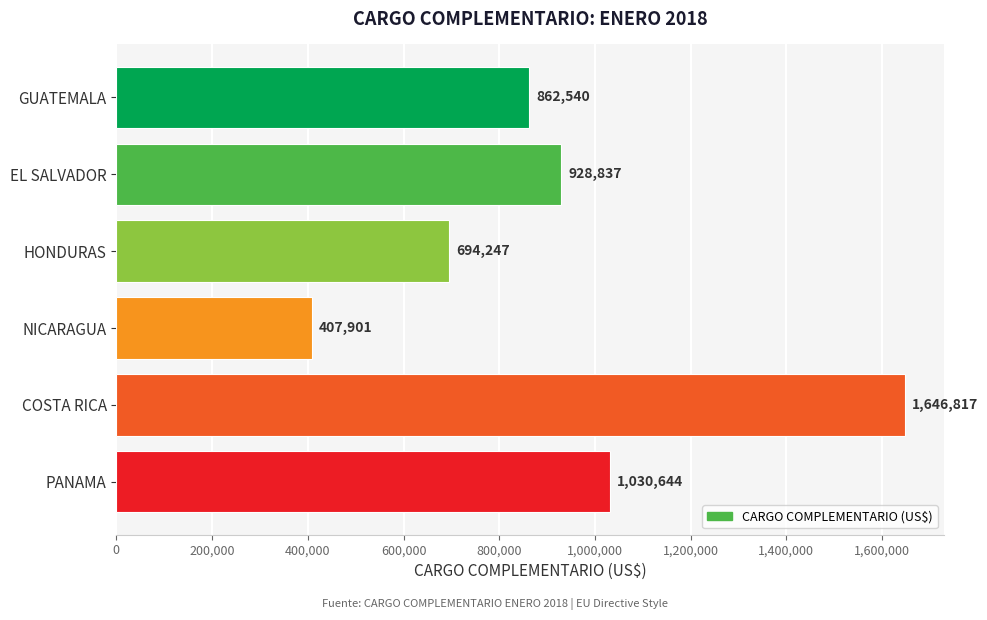

What is the difference between the maximum and minimum values?

1238916.0